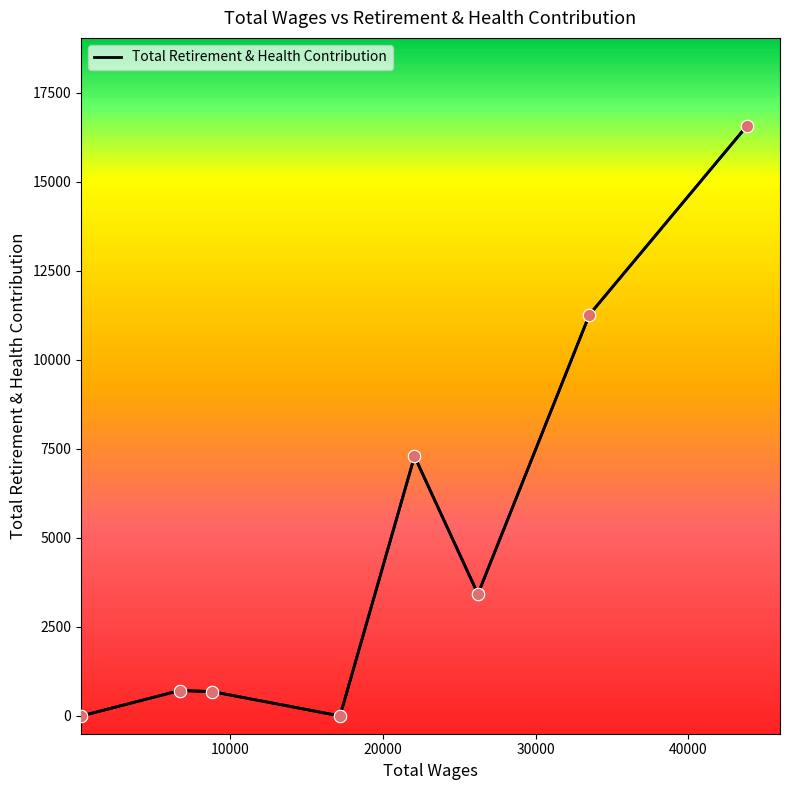

True or false: the data has more than 2 interior local peaks.

False